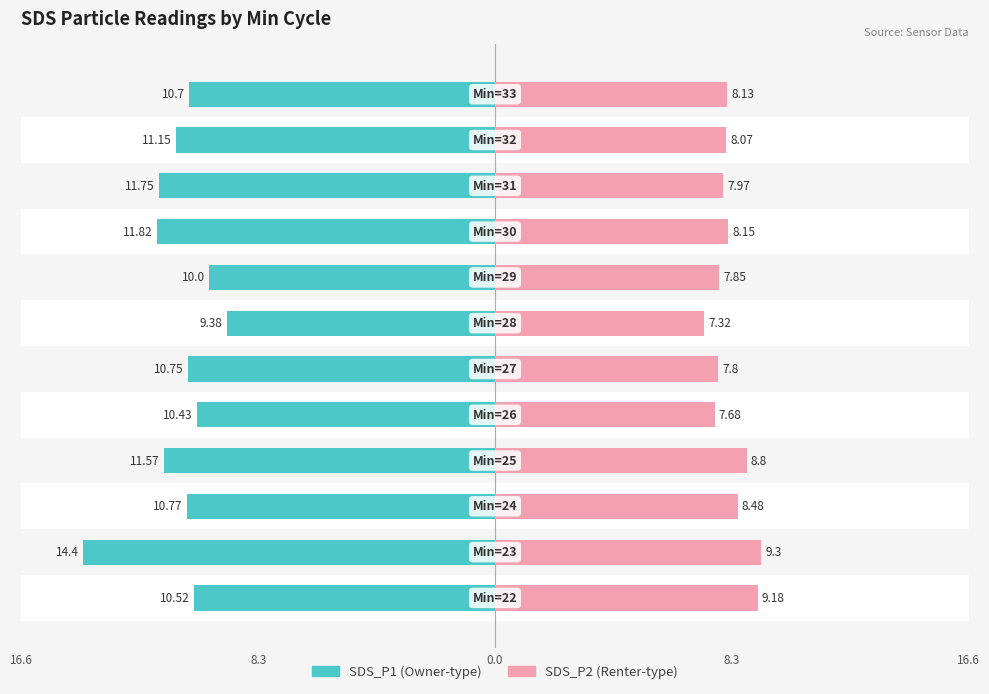

Is it true that SDS_P1 equals -15.3 at 16.6?

False